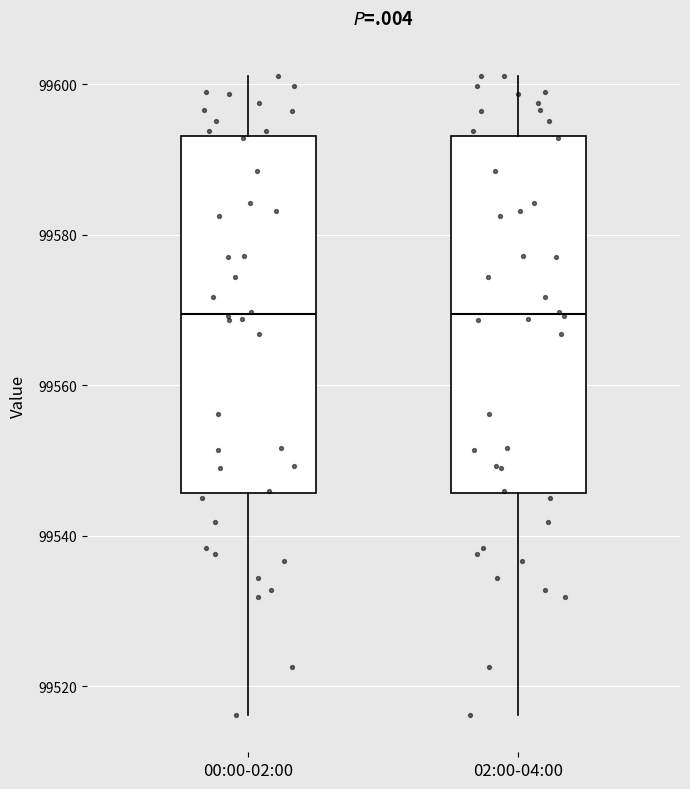

Where does the upper whisker of the box for 00:00-02:00 end on the y-axis? The values are not printed on the chart, so give them approximately, as read against the axis.

99602